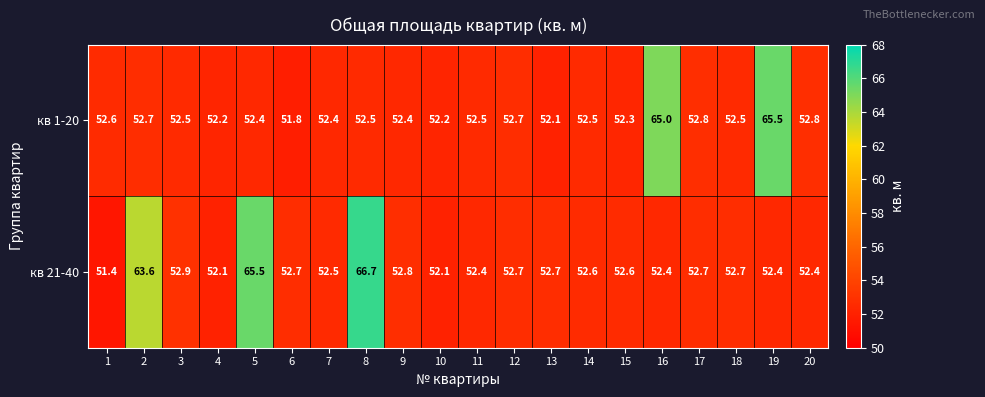

At how many categories does at least one series exceed 62?

5